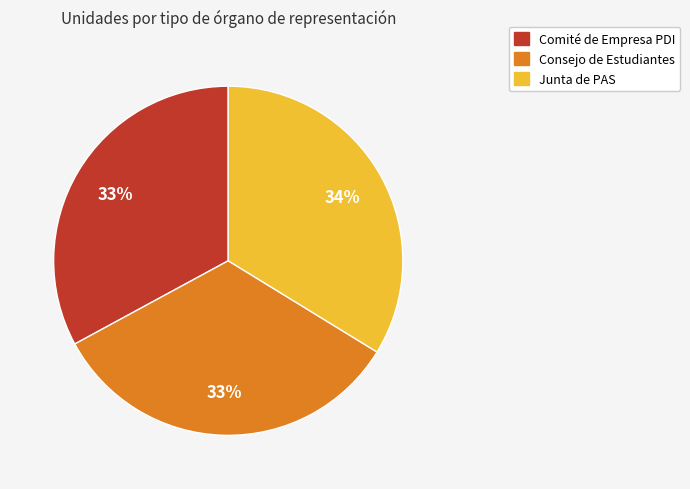

To the nearest percent, what is the difference between the largest and smallest slice percentages?

1%